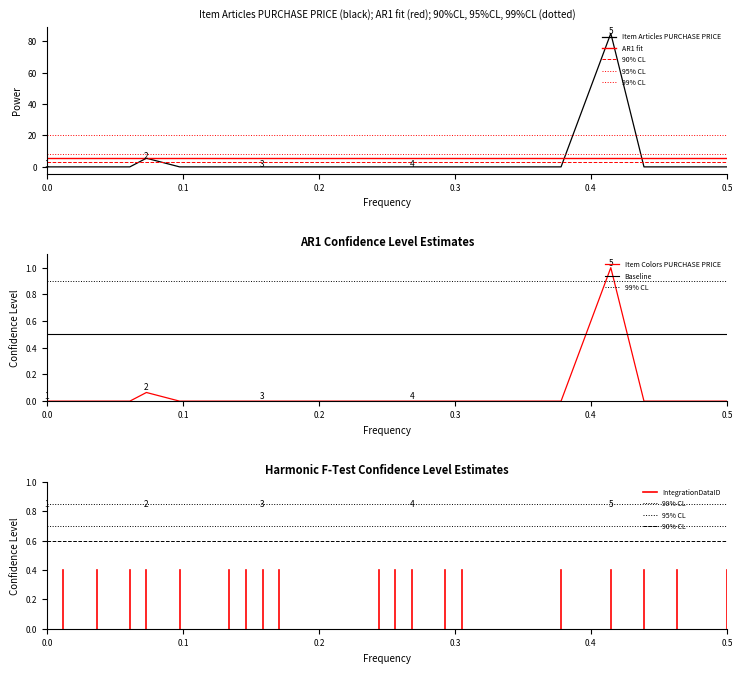

True or false: Item Colors Articles PURCHASE PRICE and Item Articles PURCHASE PRICE intersect in this chart.

False